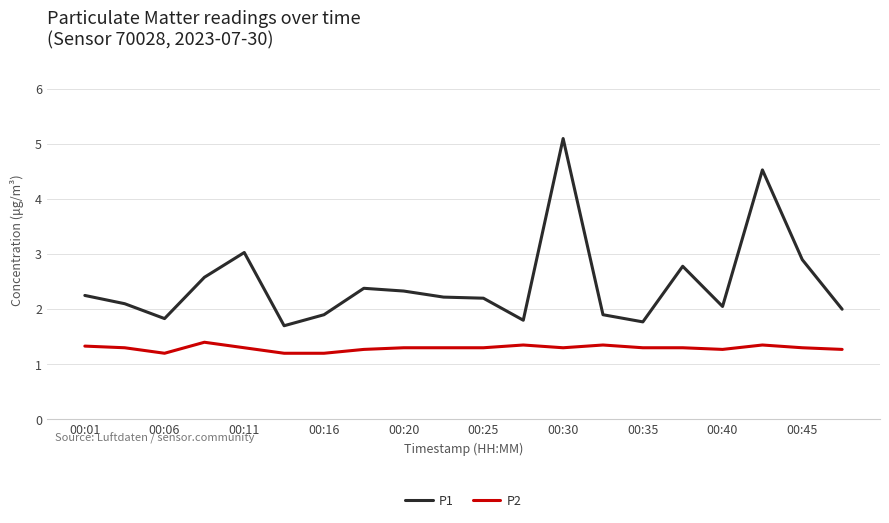

What is the maximum value for P2?

1.4